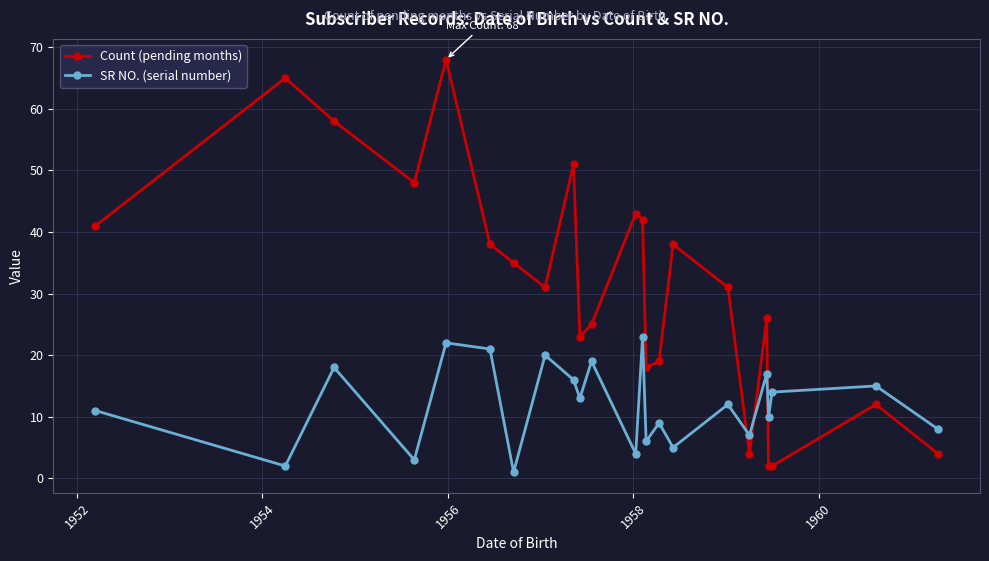

Count the number of data series in this chart.

2